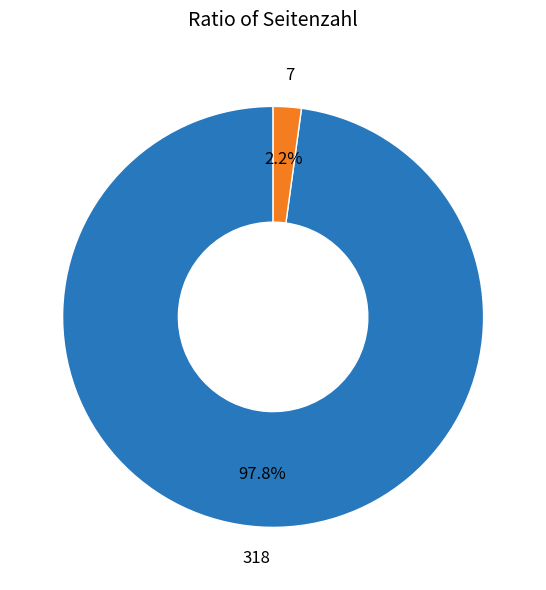

Does any single category account for the majority?

Yes